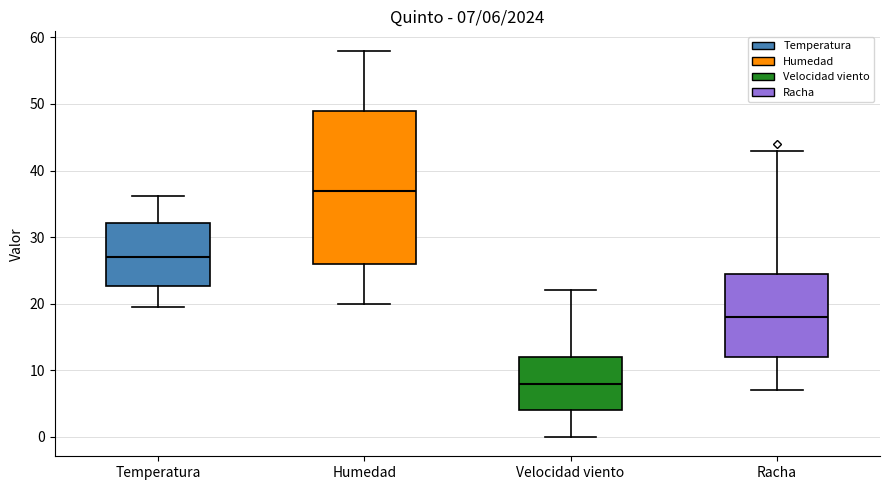

Which box has the lowest median line?

Velocidad viento